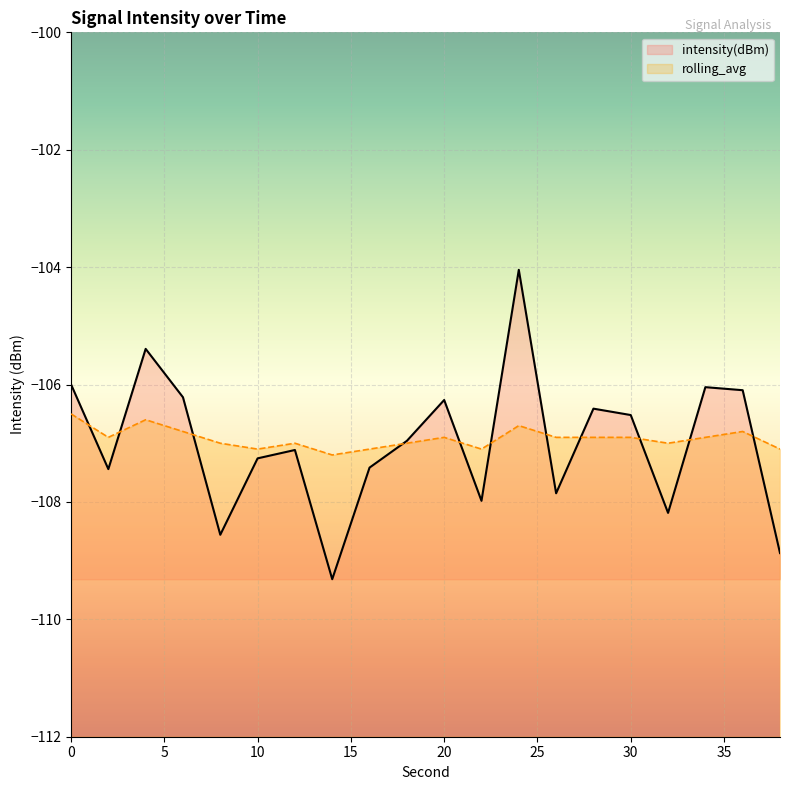

The intensity(dBm) series shows -189.8 at 38. True or false?

False